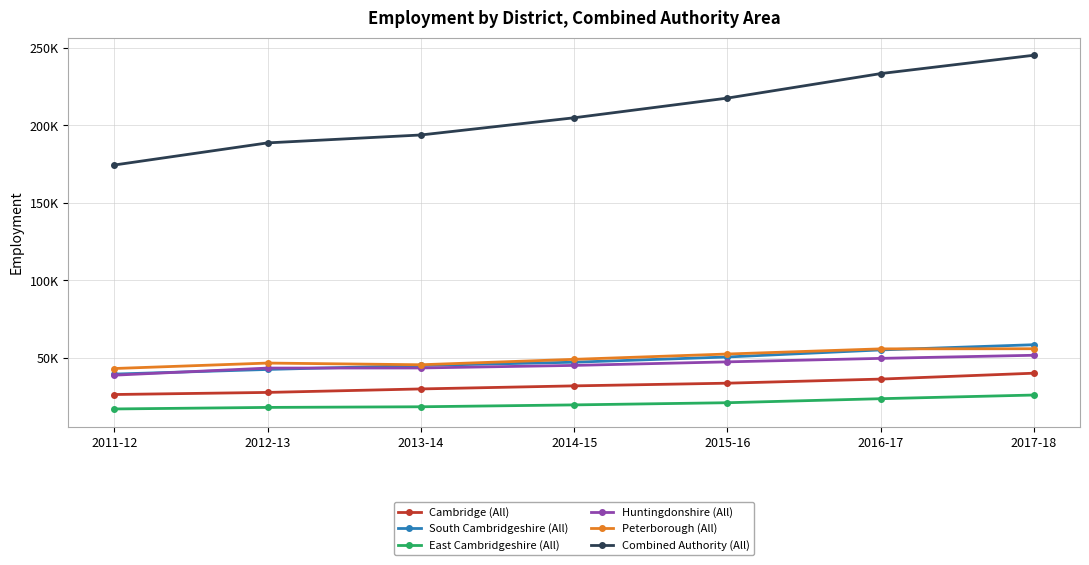

True or false: Cambridge (All) and Combined Authority (All) cross at least once.

False